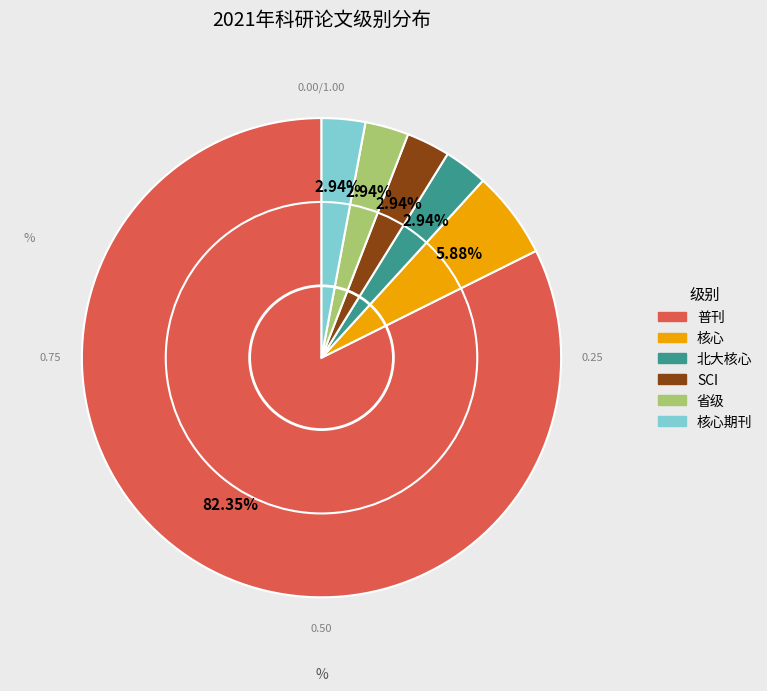

Is there any slice that represents more than half of the pie?

Yes